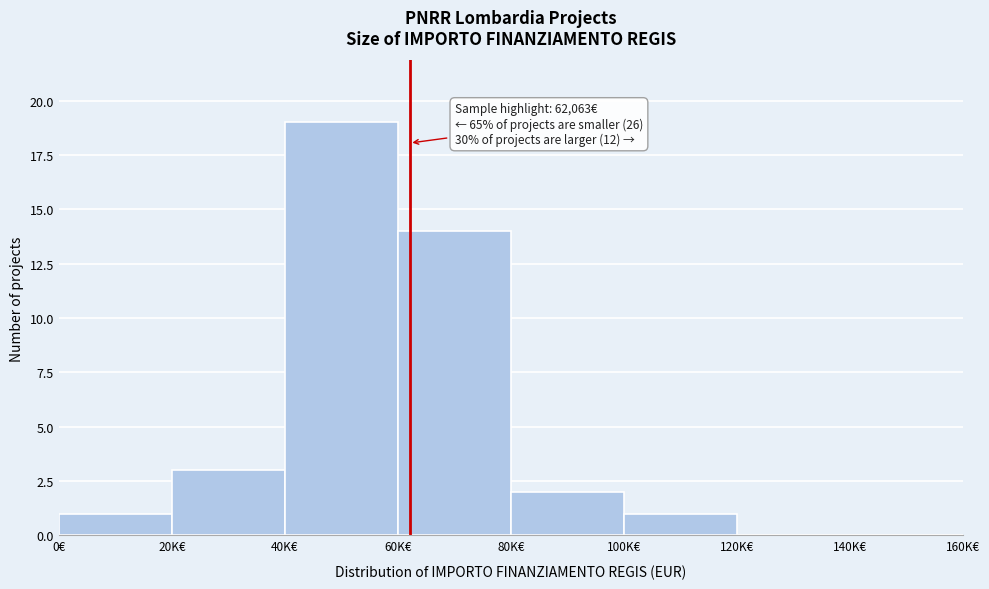

Reading right to left, extract all data points from this chart.

140K€=0	120K€=0	100K€=1	80K€=2	60K€=14	40K€=19	20K€=3	0€=1